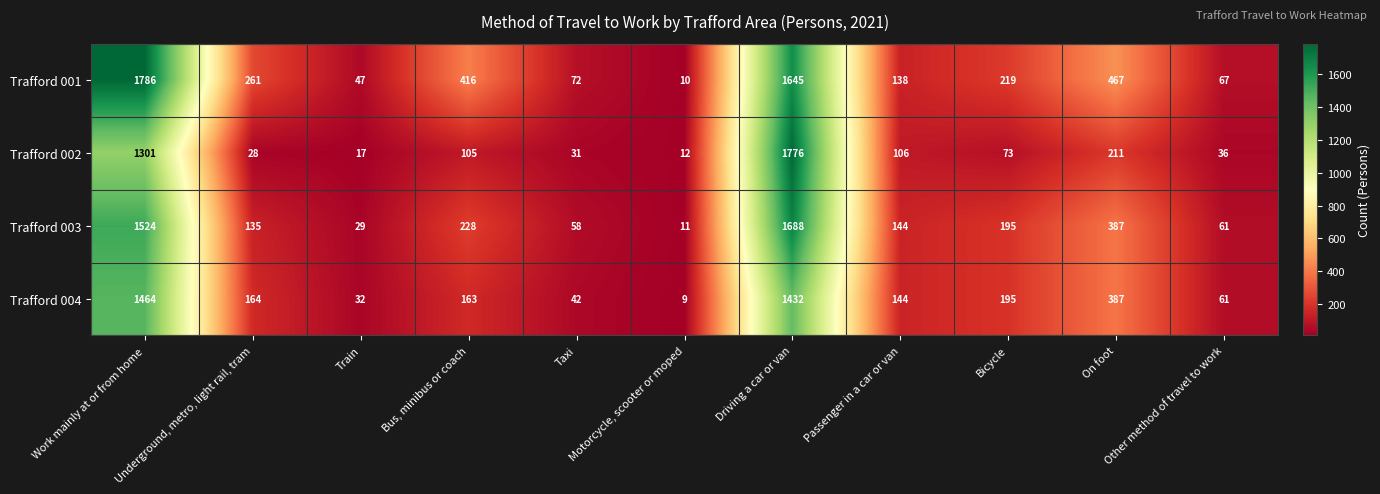

At which category is the sum across all series the highest?

Driving a car or van